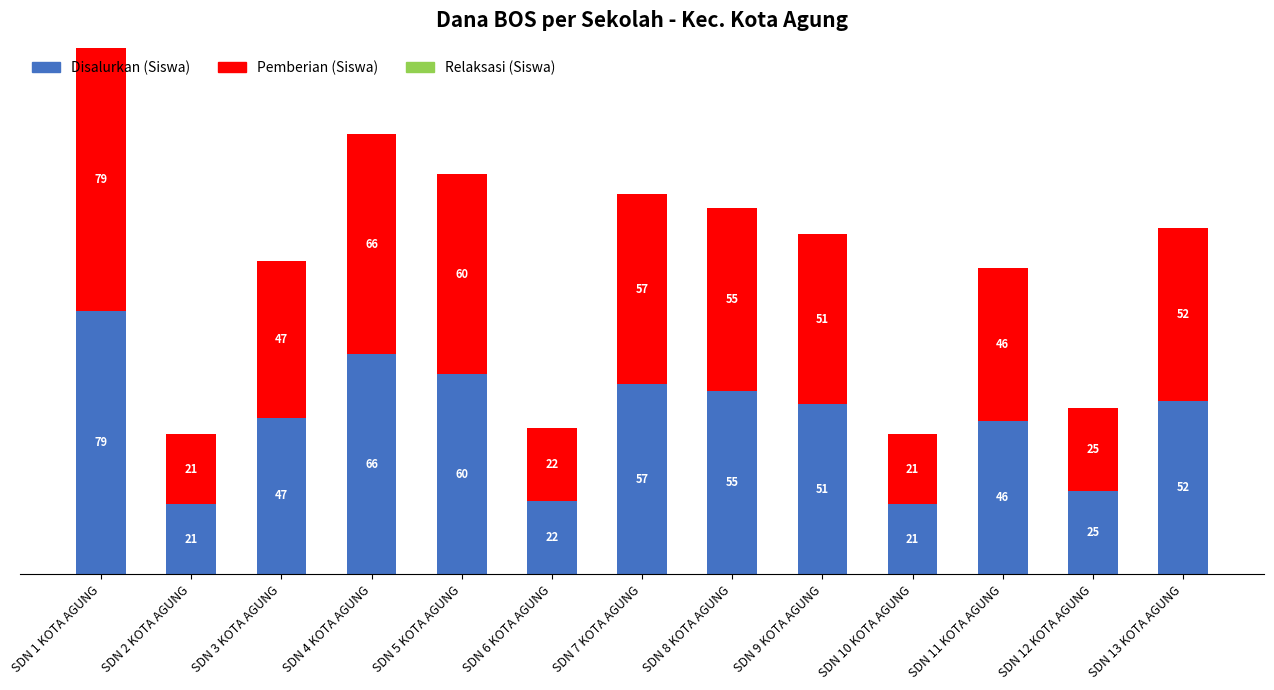

What is the difference between the Disalurkan (Siswa) values at SDN 7 KOTA AGUNG and SDN 4 KOTA AGUNG?

9